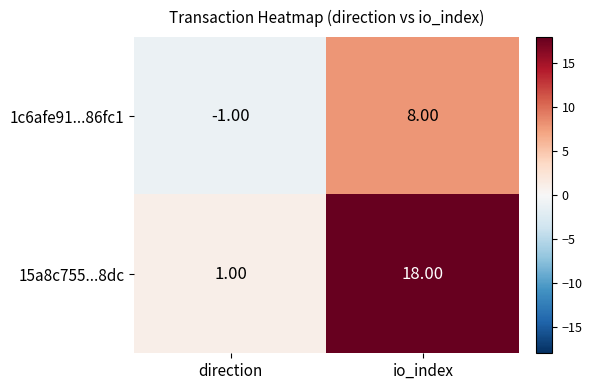

Which series has the largest total across all categories?

15a8c755...8dc